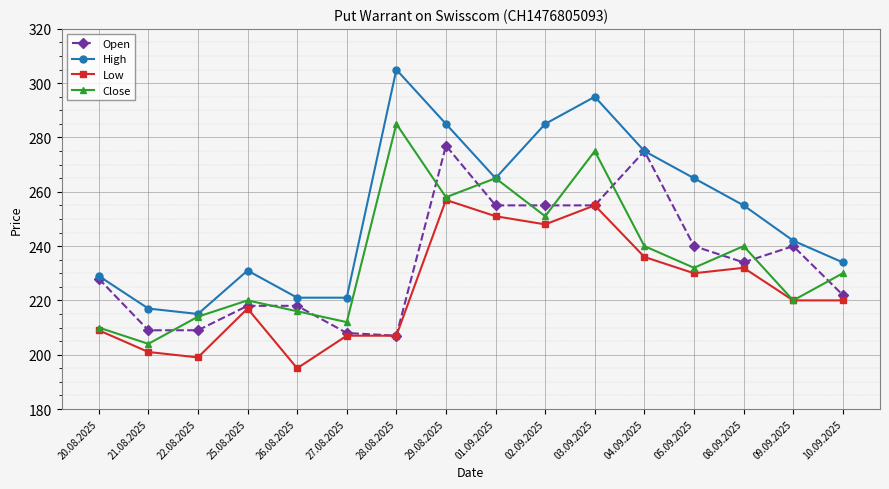

What is the sum of all Low values?

3584